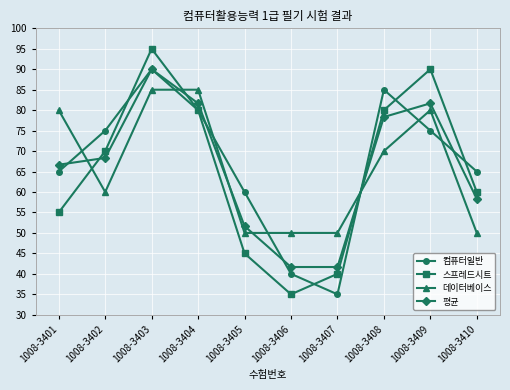

Which series changed the most between 1008-3401 and 1008-3409?

스프레드시트